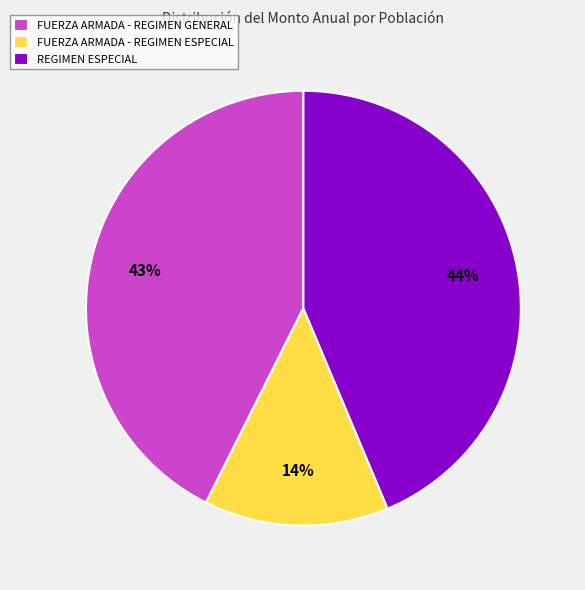

To the nearest percent, what percentage of the pie is FUERZA ARMADA - REGIMEN GENERAL?

43%